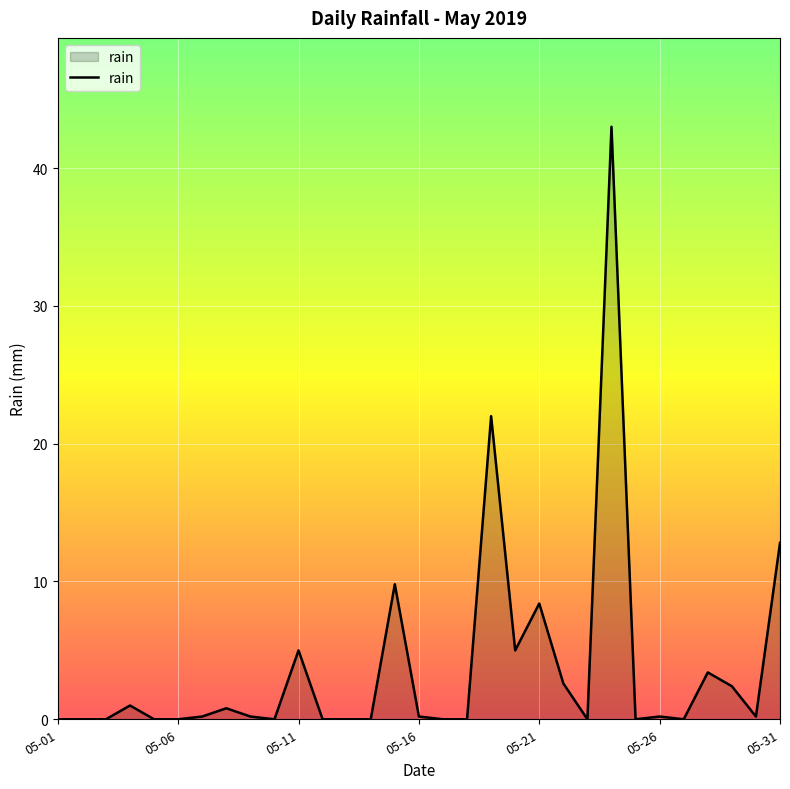

What is the maximum value shown in the chart?

43.0